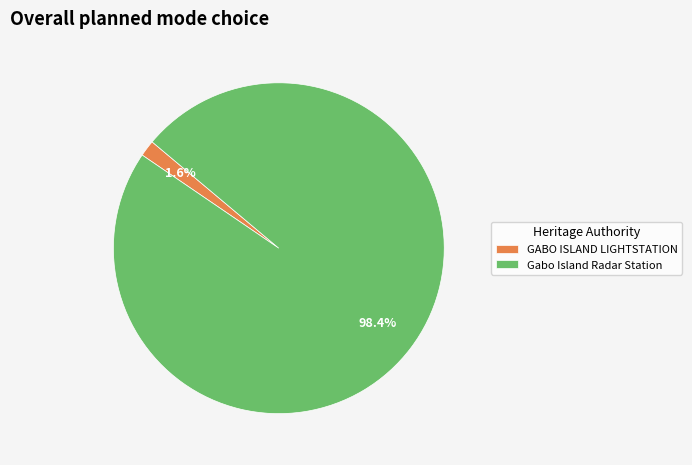

How much of the chart is everything except Gabo Island Radar Station?

1.6%